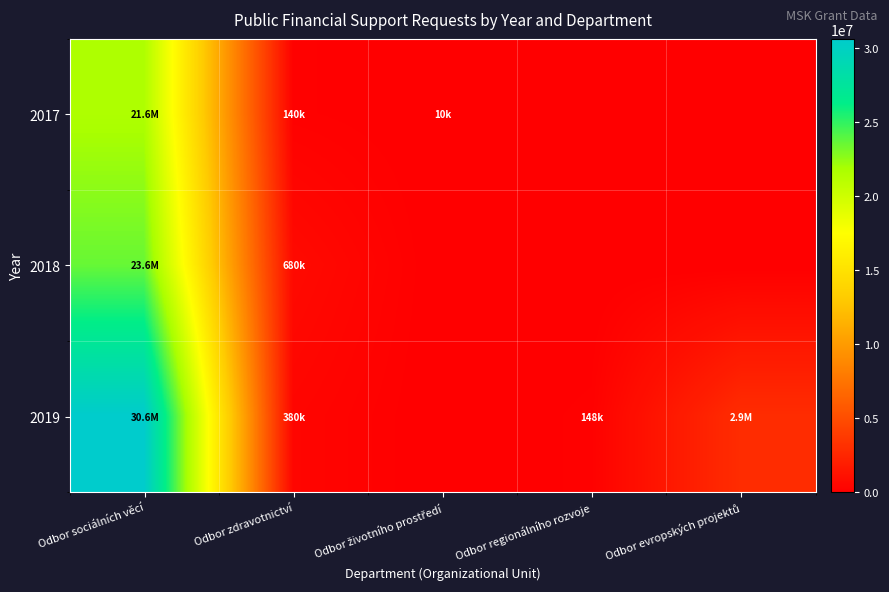

At which category is the sum across all series the highest?

Odbor sociálních věcí